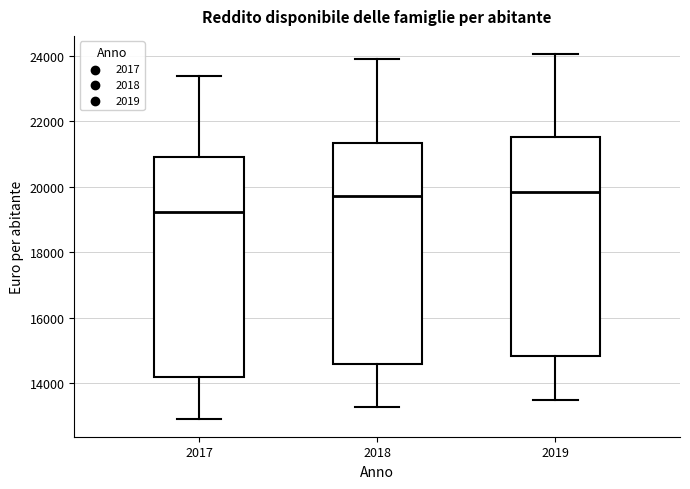

Reading left to right, read every box against the y-axis: the position of its median line, the range the box covers, and the ends of its whiskers. The values are not printed on the chart, so give them approximately, as read against the axis.

2017: median 19200, box 14200 to 21000, whiskers 13000 to 23400
2018: median 19800, box 14600 to 21400, whiskers 13200 to 24000
2019: median 19800, box 14800 to 21600, whiskers 13400 to 24000